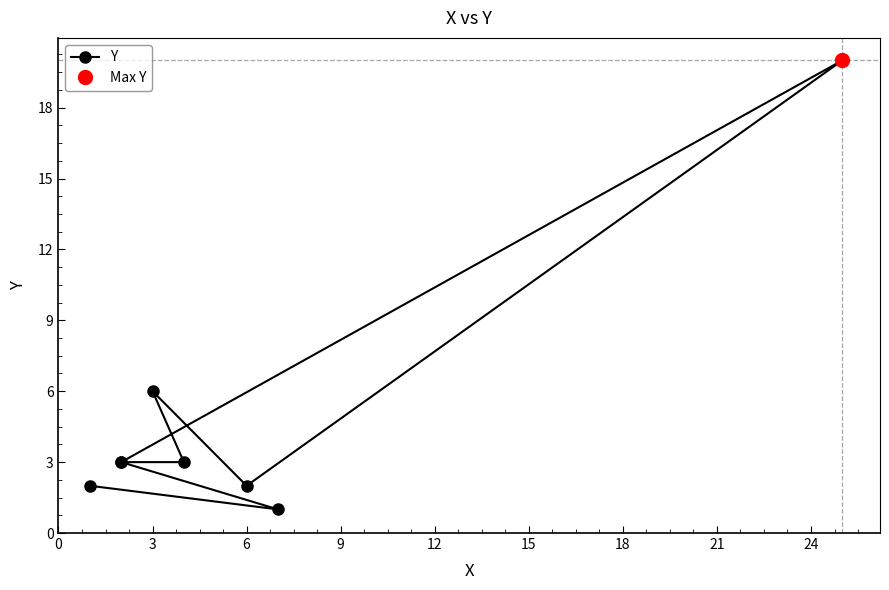

What is the smallest value displayed?

1